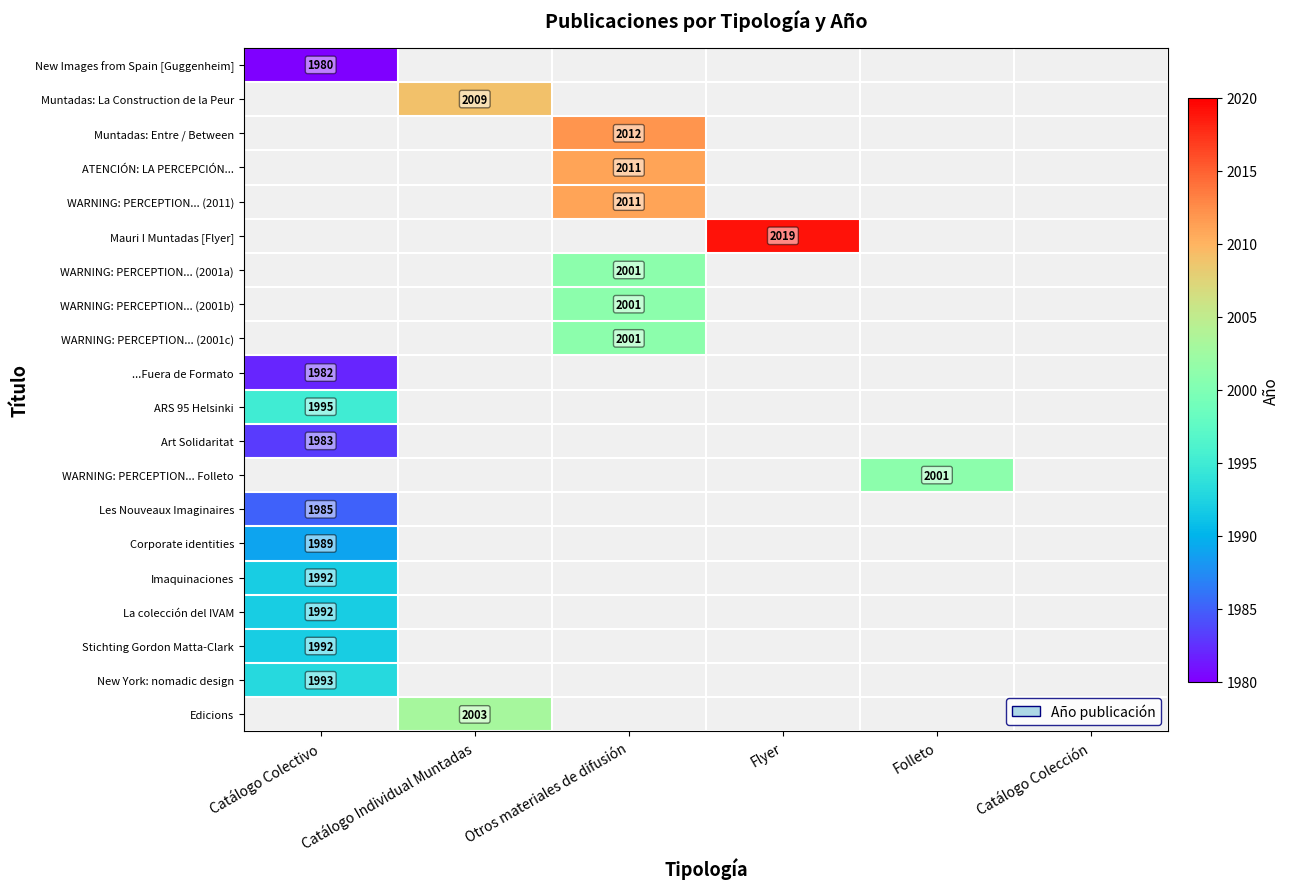

What is the maximum value for Corporate identities?

1989.0